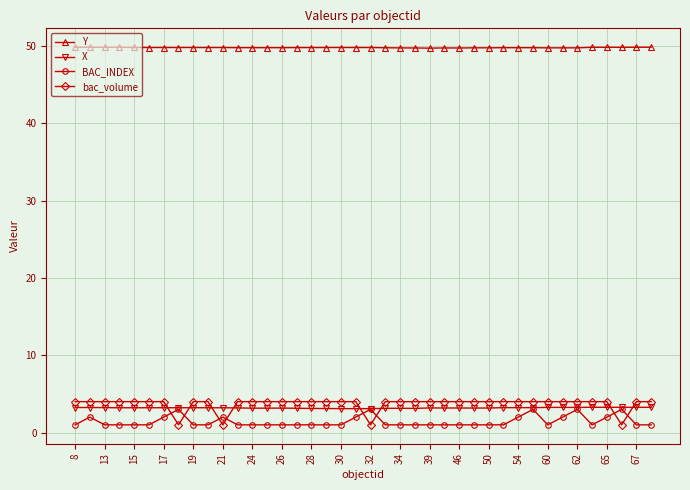

At how many categories does at least one series exceed 38?

40